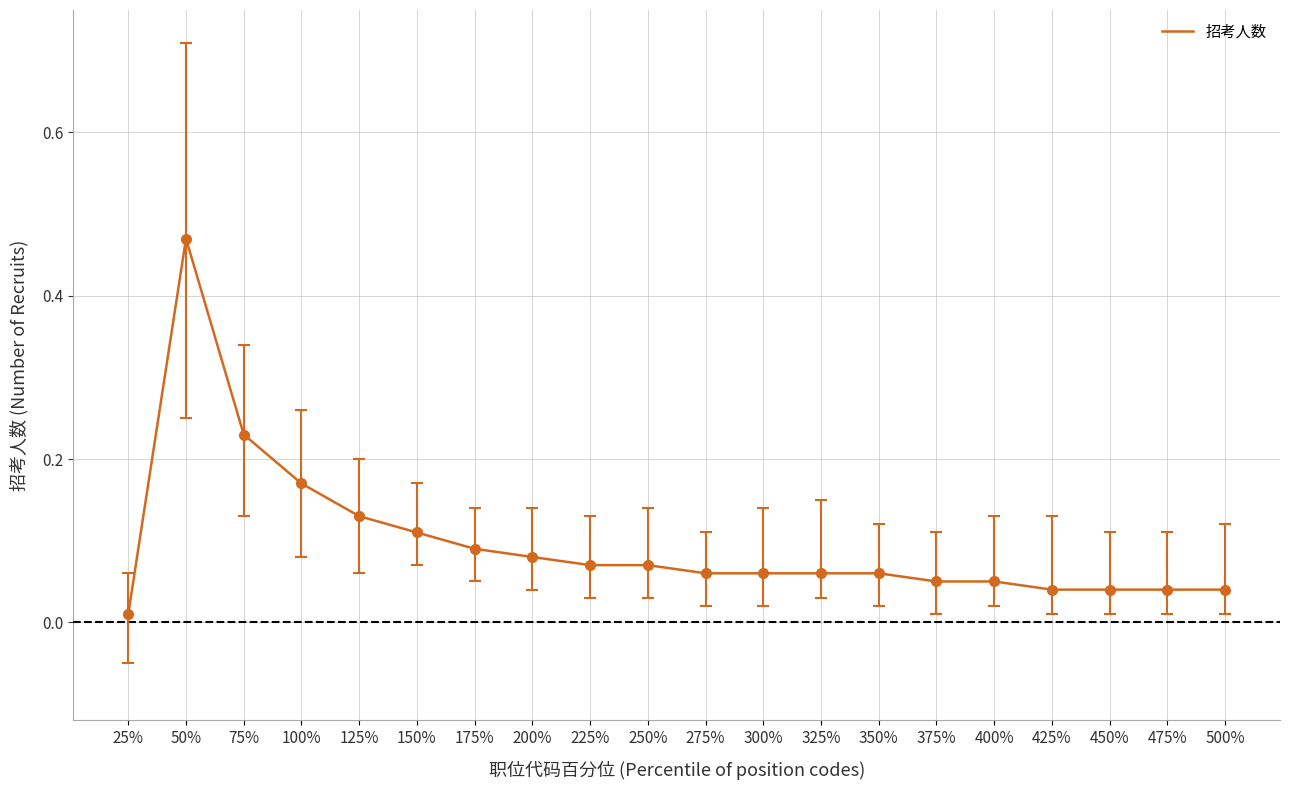

Count the number of data series in this chart.

1